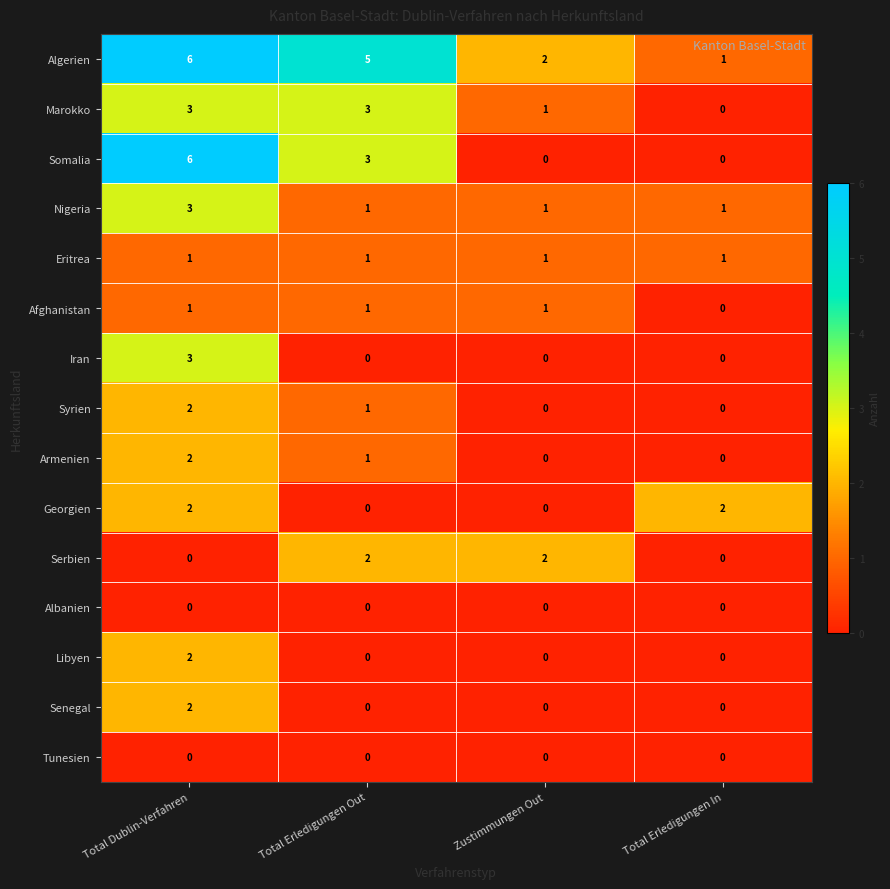

The Syrien series shows 3 at Total Dublin-Verfahren. True or false?

False